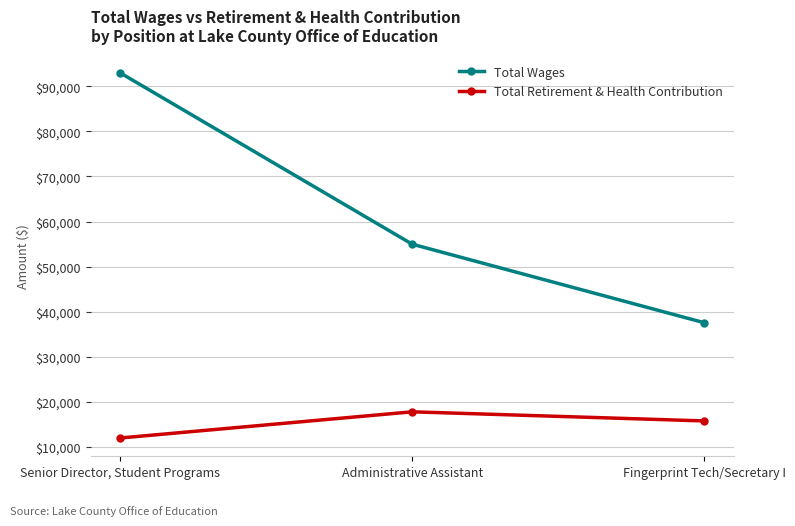

What are all the series names shown in the legend?

Total Wages, Total Retirement & Health Contribution